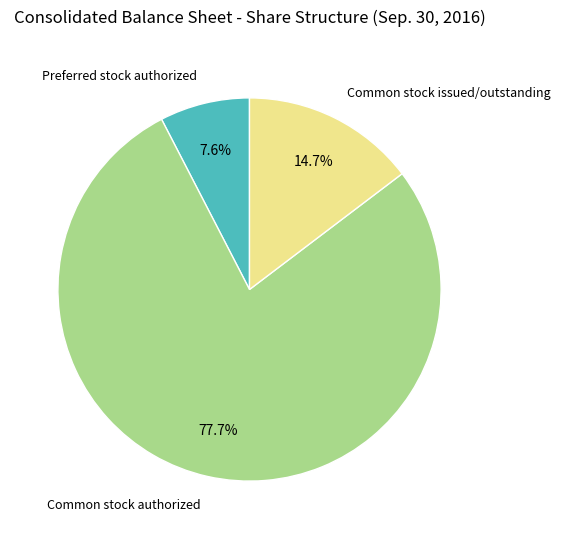

Does any single category account for the majority?

Yes